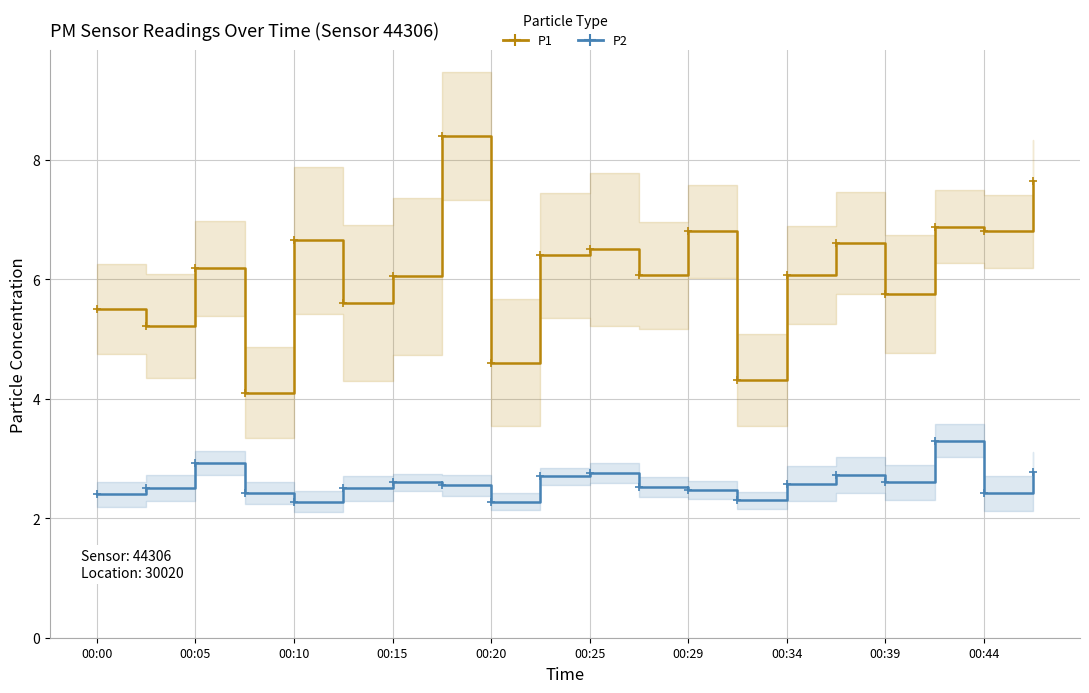

What is the minimum value for P1?

4.1